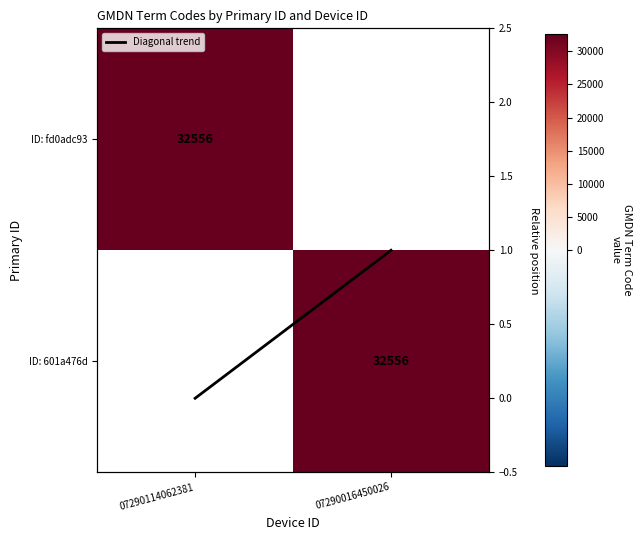

Which label corresponds to the smallest value in the chart?

07290114062381